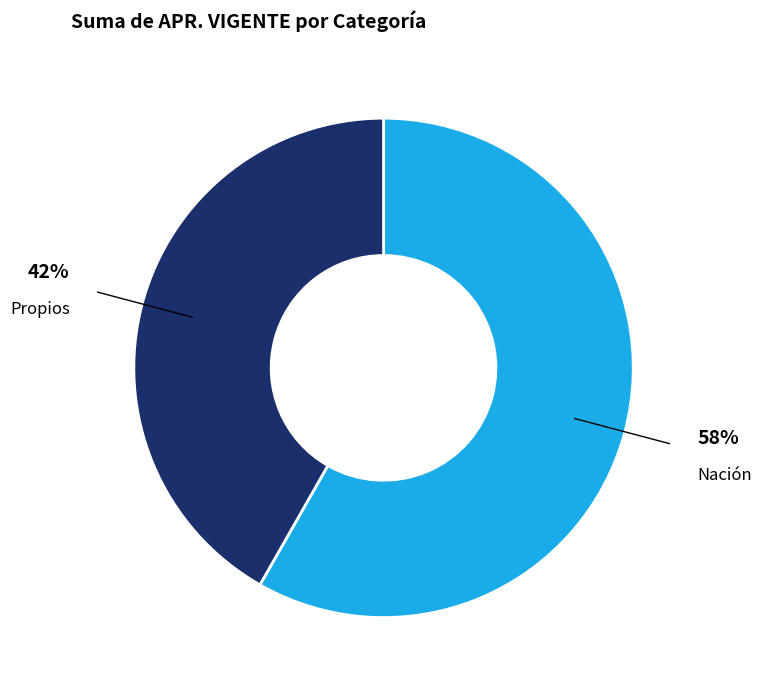

Is the sum of Nación and Propios greater than half?

Yes